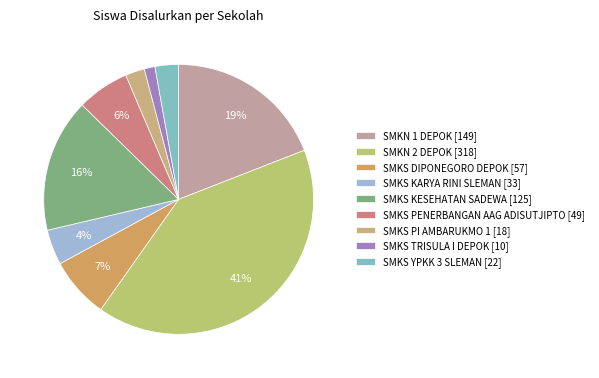

What percentage is NOT represented by SMKS PI AMBARUKMO 1?

97.7%